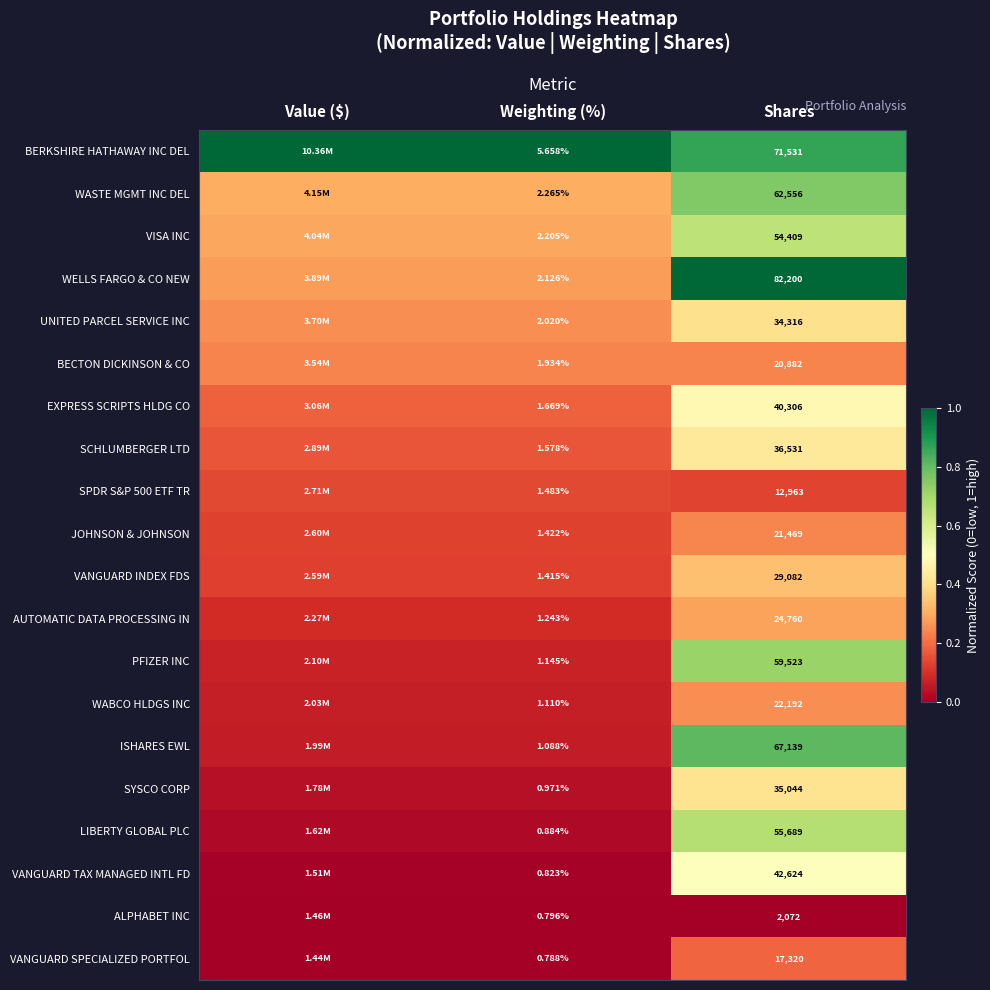

What is the spread (max minus min) of values at Value ($)?

1.0